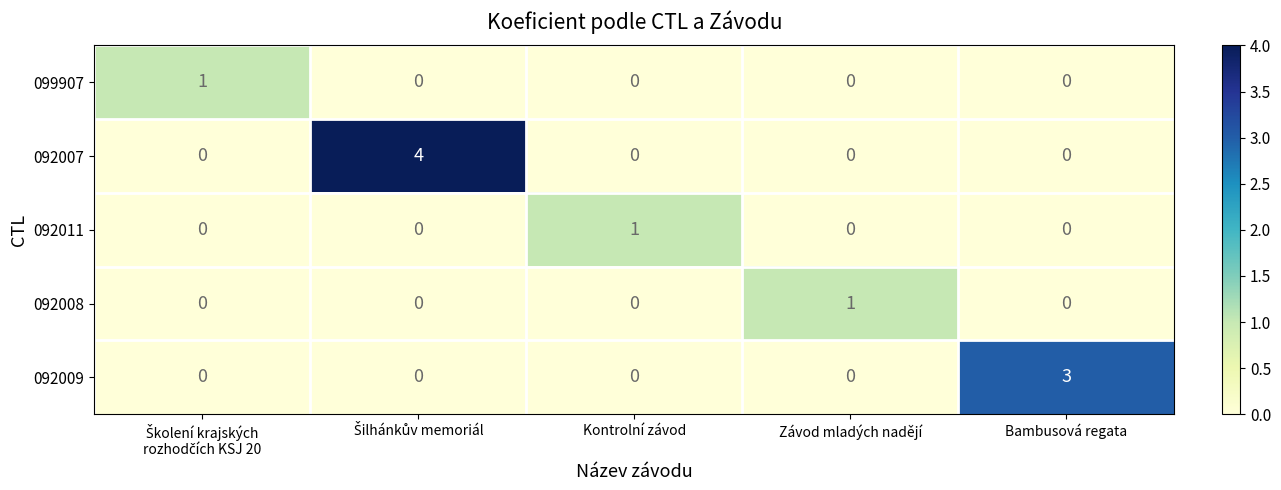

The 092011 series shows 0 at Závod mladých nadějí. True or false?

True